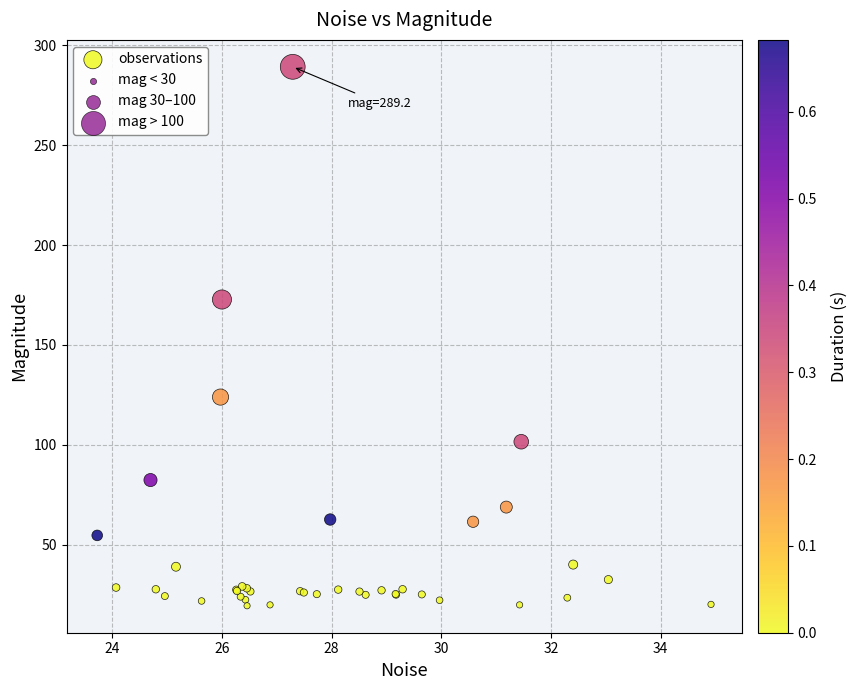

What Y value in the scatter plot is closest to 154?

172.7